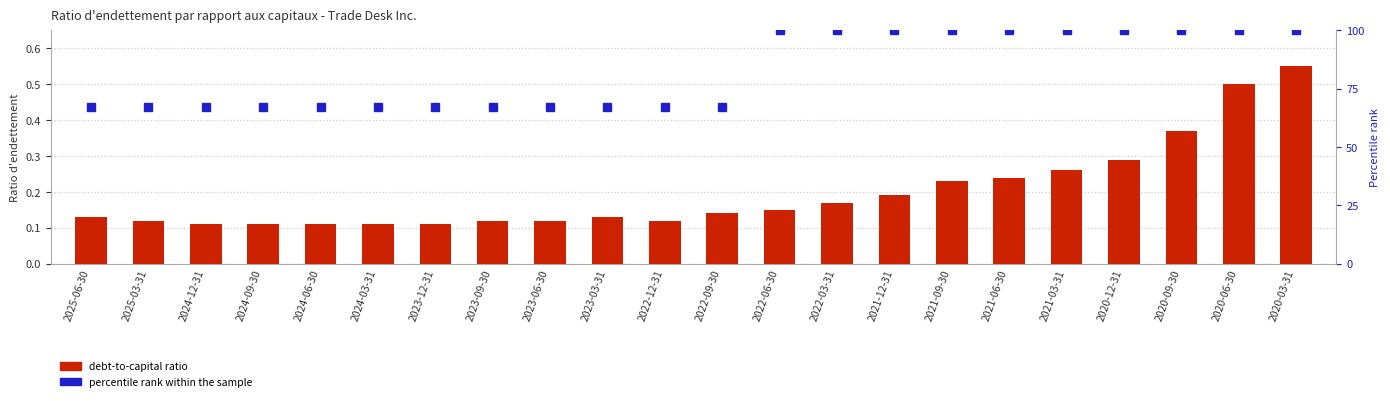

What is the average value of the percentile rank within the sample series?

82.0